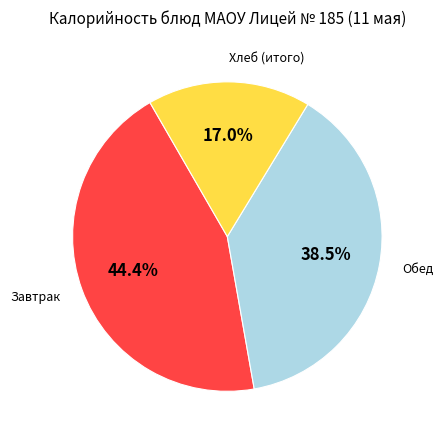

Is there any slice that represents more than half of the pie?

No